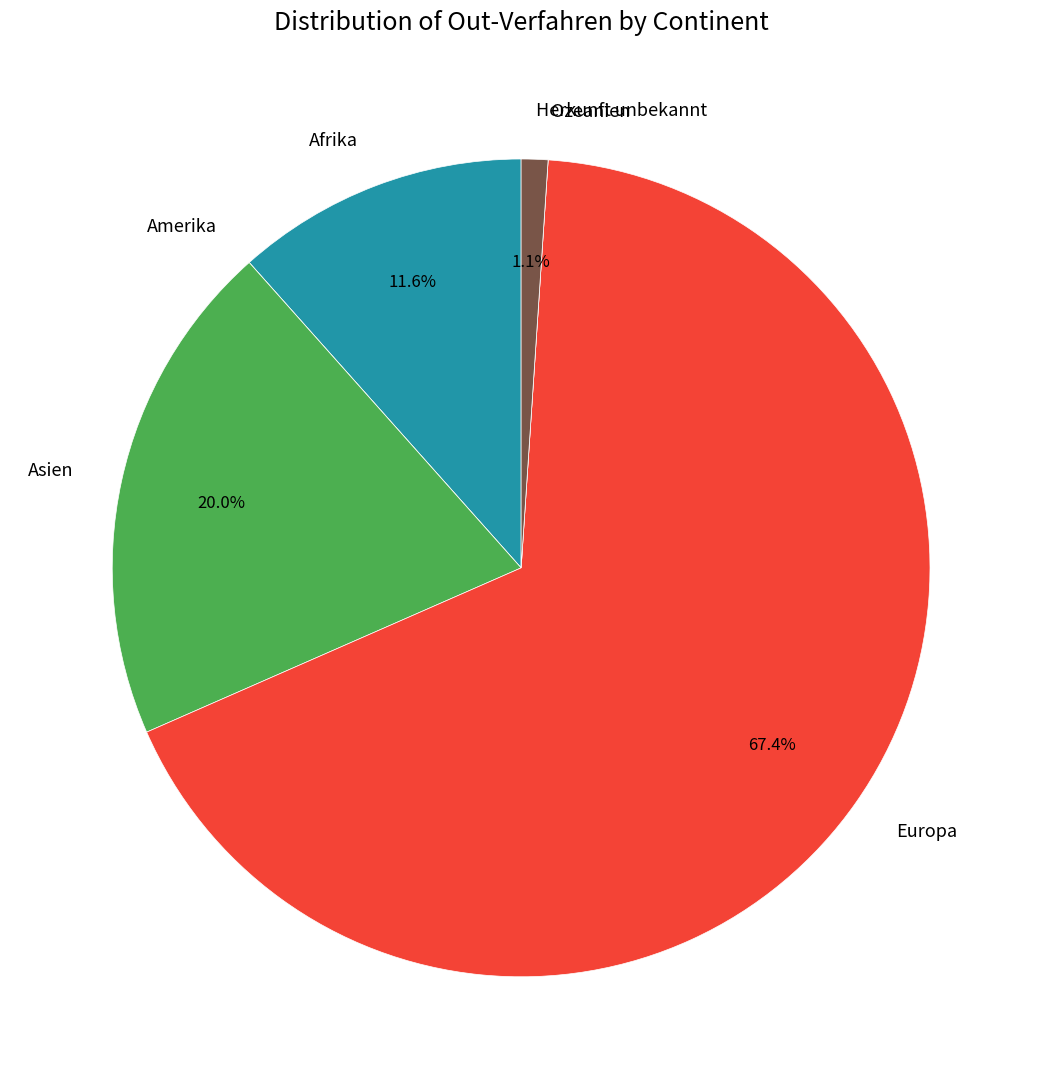

Is it true that Asien is 34% of the pie?

False